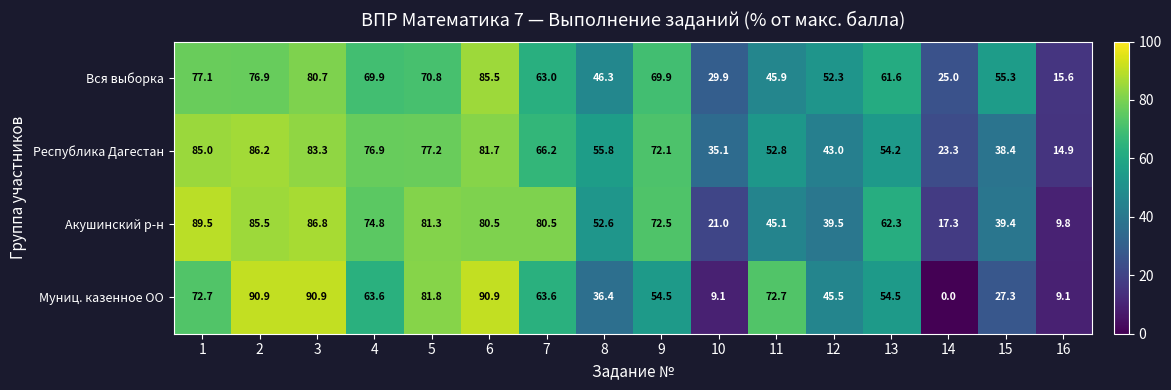

True or false: Республика Дагестан has a value of 77.2 at 5.

True